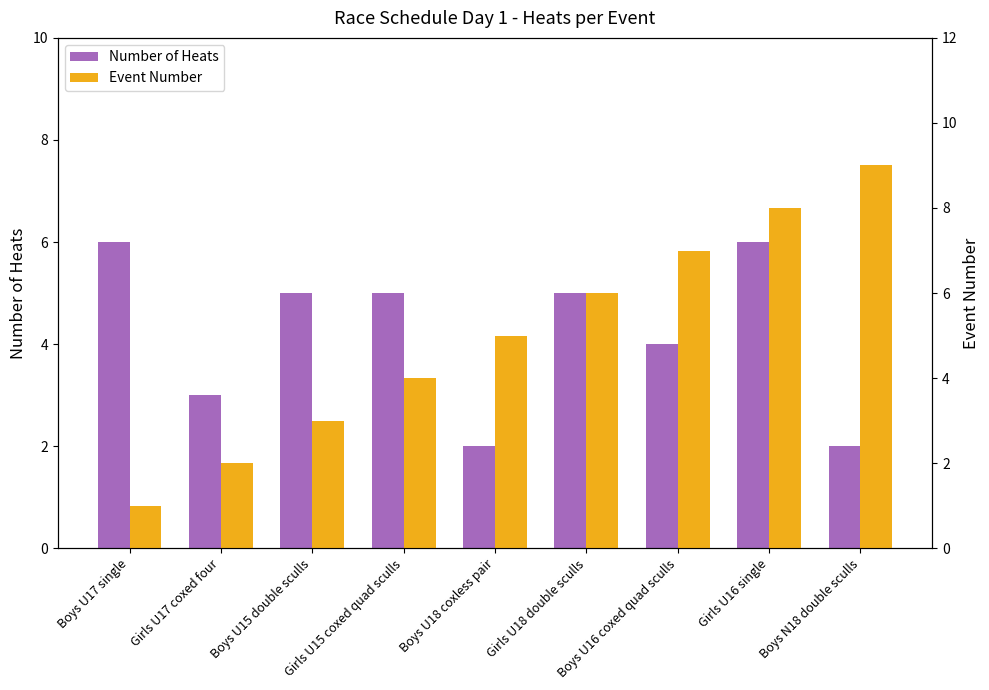

What is the lowest value of the Number of Heats series?

2